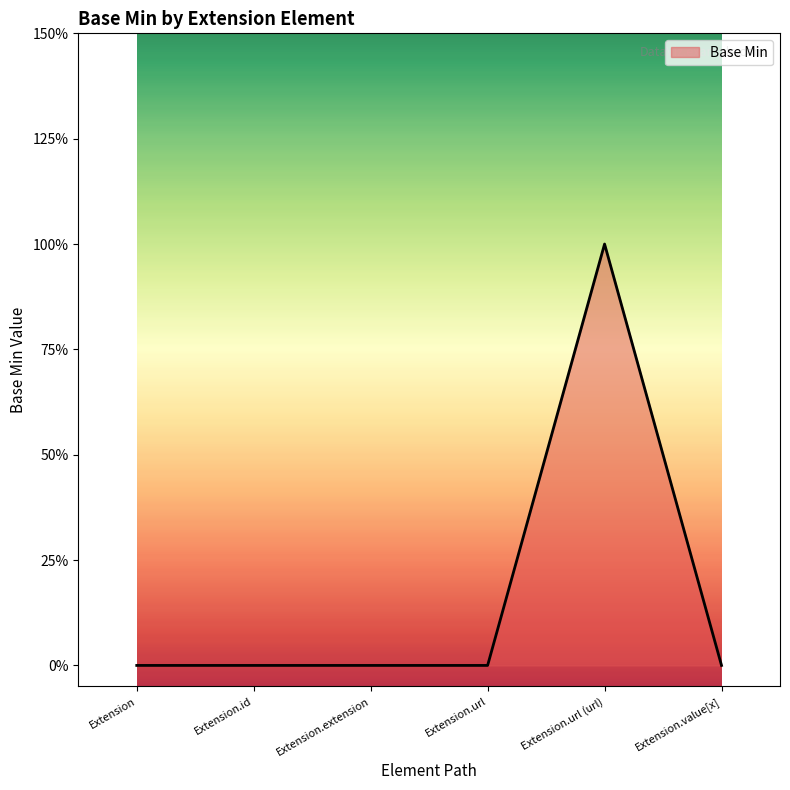

Does the chart display data point markers on the line(s)?

No